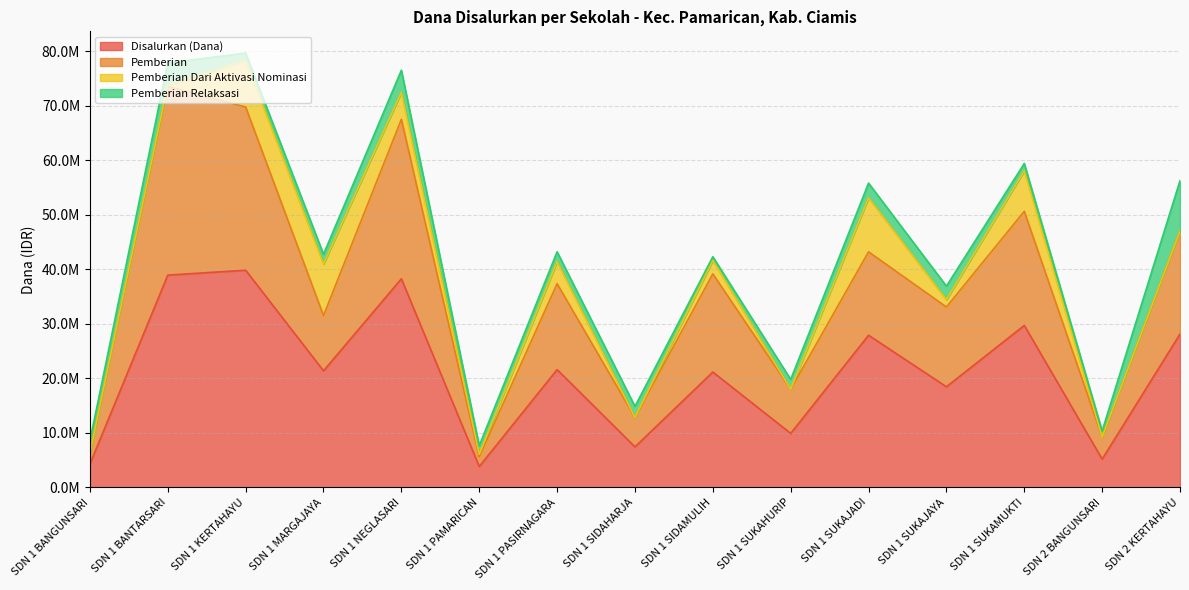

At which label is Disalurkan (Dana) closest to 21825000?

SDN 1 PASIRNAGARA